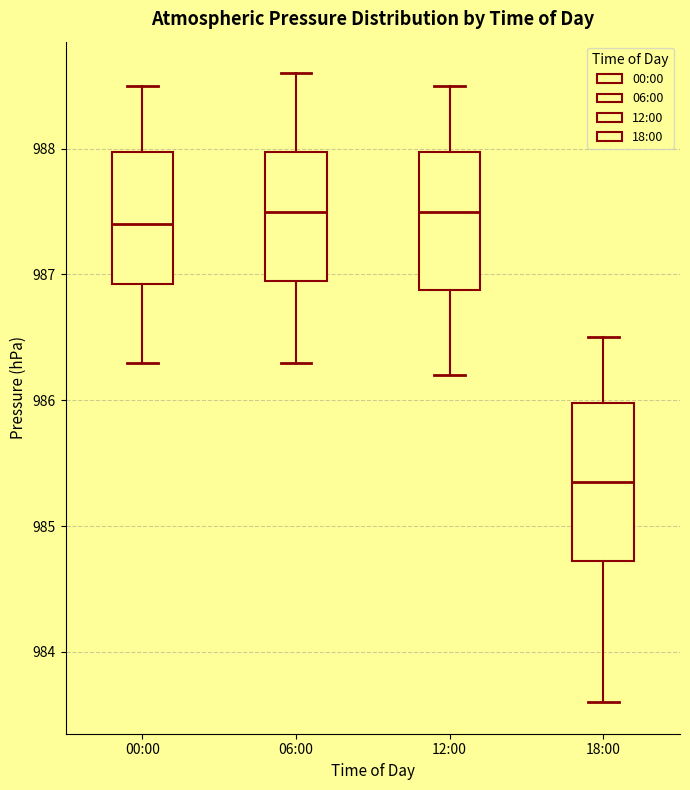

Reading left to right, read every box against the y-axis: the position of its median line, the range the box covers, and the ends of its whiskers. The values are not printed on the chart, so give them approximately, as read against the axis.

00:00: median 987.4, box 986.9 to 988.0, whiskers 986.3 to 988.5
06:00: median 987.5, box 987.0 to 988.0, whiskers 986.3 to 988.6
12:00: median 987.5, box 986.9 to 988.0, whiskers 986.2 to 988.5
18:00: median 985.4, box 984.7 to 986.0, whiskers 983.6 to 986.5